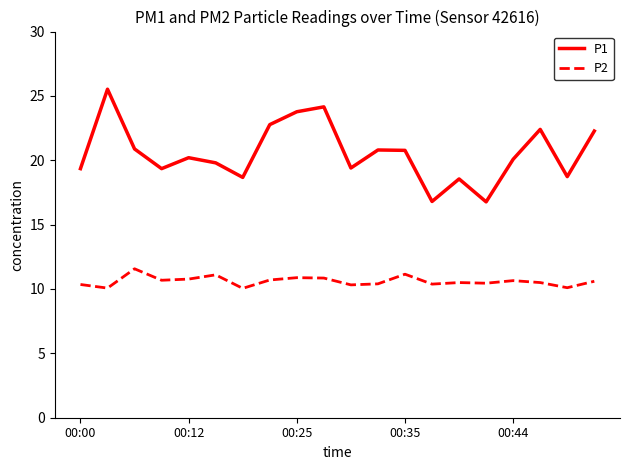

Which series has the largest range (max minus min)?

P1